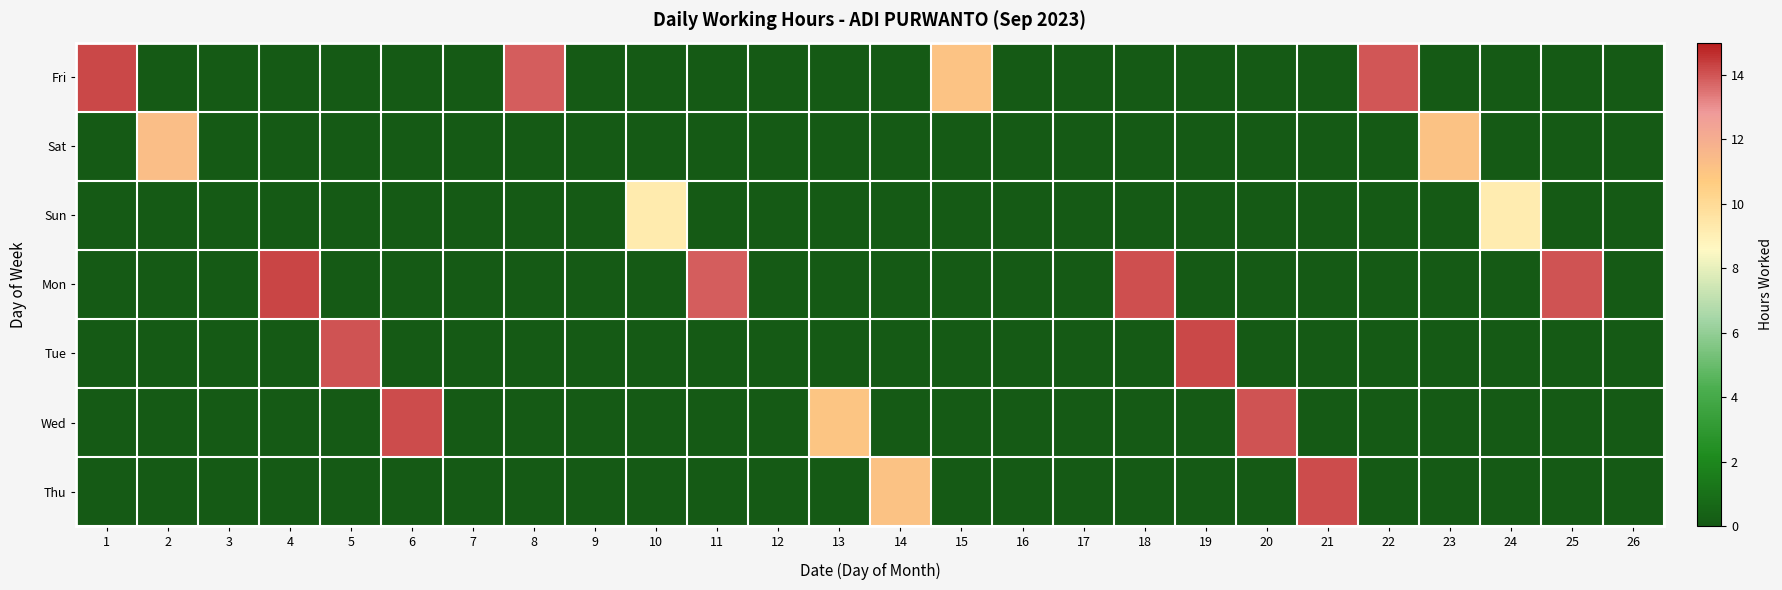

Reading left to right, list all the values displayed in this chart.

Fri: 1=14.2	2=0.0	3=0.0	4=0.0	5=0.0	6=0.0	7=0.0	8=13.8	9=0.0	10=0.0	11=0.0	12=0.0	13=0.0	14=0.0	15=11.1	16=0.0	17=0.0	18=0.0	19=0.0	20=0.0	21=0.0	22=13.9	23=0.0	24=0.0	25=0.0	26=0.0
Sat: 1=0.0	2=11.3	3=0.0	4=0.0	5=0.0	6=0.0	7=0.0	8=0.0	9=0.0	10=0.0	11=0.0	12=0.0	13=0.0	14=0.0	15=0.0	16=0.0	17=0.0	18=0.0	19=0.0	20=0.0	21=0.0	22=0.0	23=11.1	24=0.0	25=0.0	26=0.0
Sun: 1=0.0	2=0.0	3=0.0	4=0.0	5=0.0	6=0.0	7=0.0	8=0.0	9=0.0	10=9.2	11=0.0	12=0.0	13=0.0	14=0.0	15=0.0	16=0.0	17=0.0	18=0.0	19=0.0	20=0.0	21=0.0	22=0.0	23=0.0	24=9.2	25=0.0	26=0.0
Mon: 1=0.0	2=0.0	3=0.0	4=14.2	5=0.0	6=0.0	7=0.0	8=0.0	9=0.0	10=0.0	11=13.8	12=0.0	13=0.0	14=0.0	15=0.0	16=0.0	17=0.0	18=14.1	19=0.0	20=0.0	21=0.0	22=0.0	23=0.0	24=0.0	25=14.0	26=0.0
Tue: 1=0.0	2=0.0	3=0.0	4=0.0	5=14.0	6=0.0	7=0.0	8=0.0	9=0.0	10=0.0	11=0.0	12=0.0	13=0.0	14=0.0	15=0.0	16=0.0	17=0.0	18=0.0	19=14.2	20=0.0	21=0.0	22=0.0	23=0.0	24=0.0	25=0.0	26=0.0
Wed: 1=0.0	2=0.0	3=0.0	4=0.0	5=0.0	6=14.1	7=0.0	8=0.0	9=0.0	10=0.0	11=0.0	12=0.0	13=11.0	14=0.0	15=0.0	16=0.0	17=0.0	18=0.0	19=0.0	20=14.0	21=0.0	22=0.0	23=0.0	24=0.0	25=0.0	26=0.0
Thu: 1=0.0	2=0.0	3=0.0	4=0.0	5=0.0	6=0.0	7=0.0	8=0.0	9=0.0	10=0.0	11=0.0	12=0.0	13=0.0	14=11.1	15=0.0	16=0.0	17=0.0	18=0.0	19=0.0	20=0.0	21=14.1	22=0.0	23=0.0	24=0.0	25=0.0	26=0.0